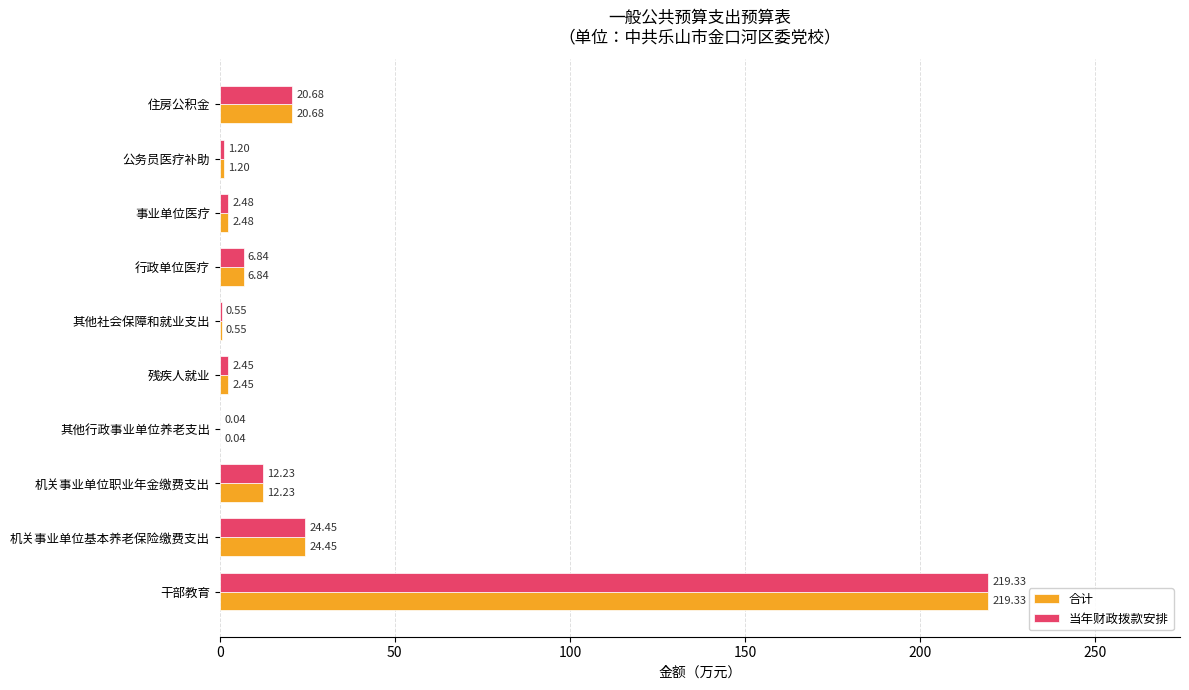

At which category is the sum across all series the highest?

干部教育